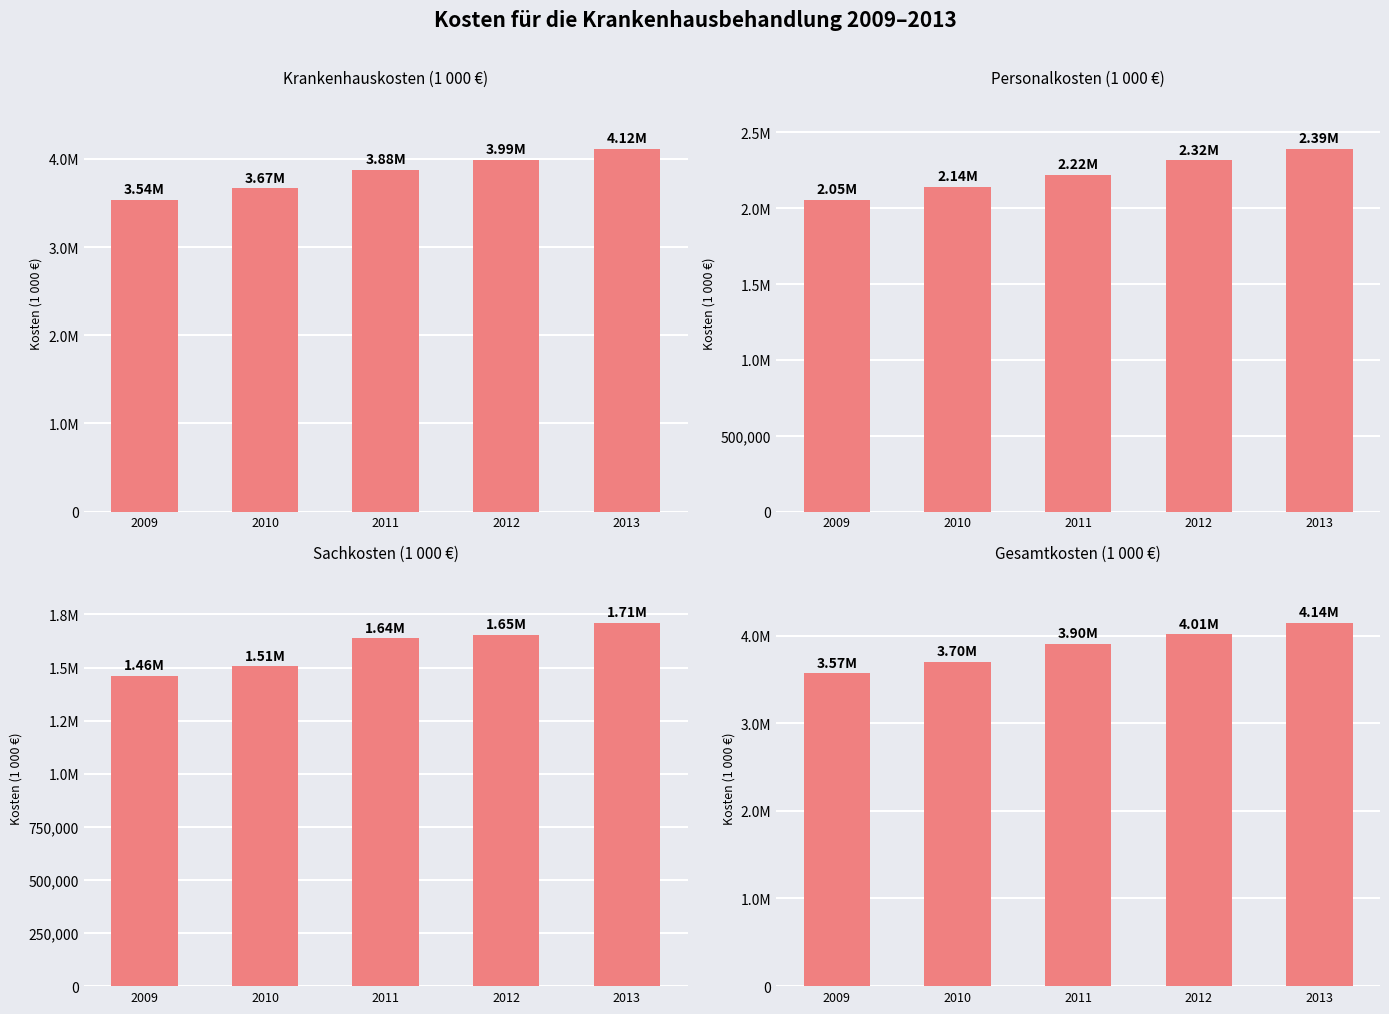

Rank the series at 2011 from lowest to highest value.

Sachkosten, Personalkosten, Krankenhauskosten, Gesamtkosten